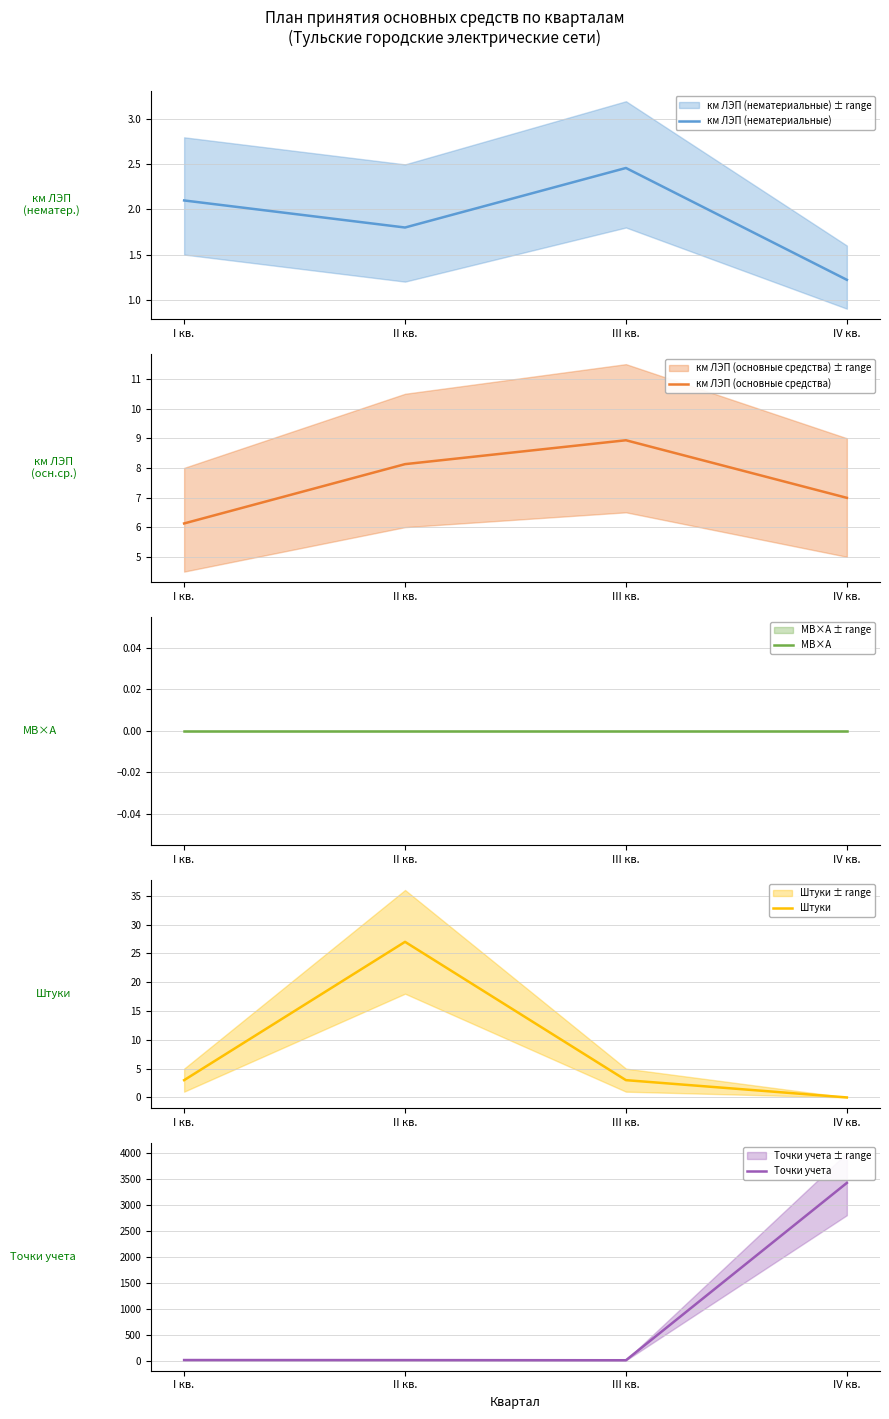

How many values in the км ЛЭП (основные средства) series are below 8?

2